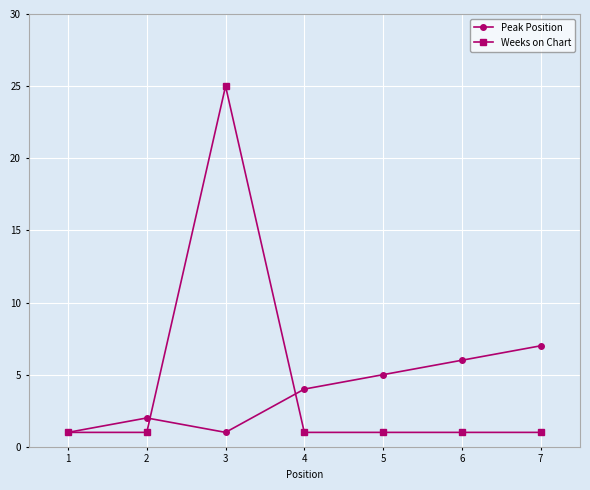

What is the value of the Weeks on Chart point at the 3rd from the left?

25